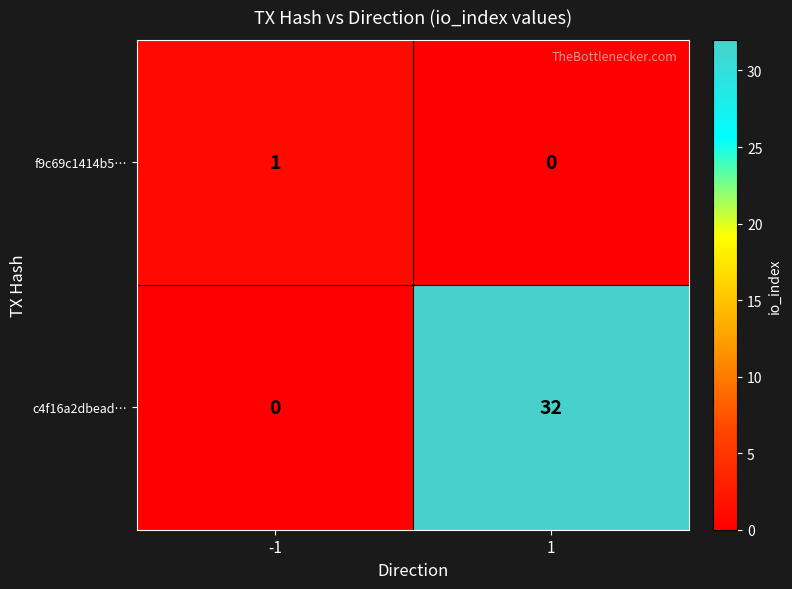

Reading left to right, what are all the values shown in this chart?

f9c69c1414b5…: 1	0
c4f16a2dbead…: 0	32